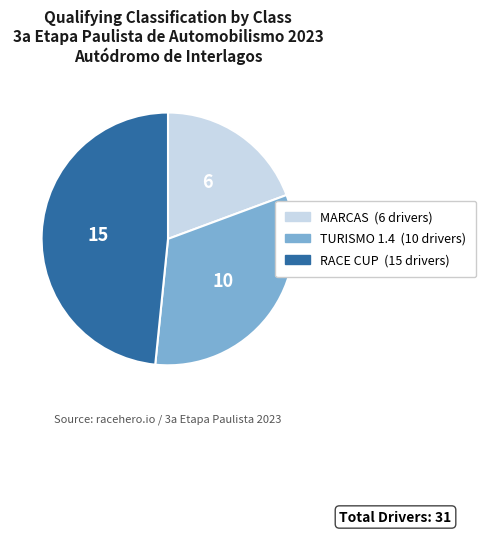

What is the largest slice in the pie chart?

RACE CUP